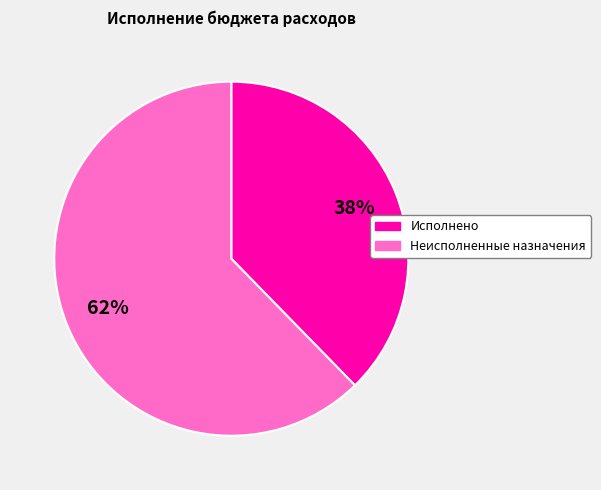

To the nearest percent, what is the average slice percentage?

50%